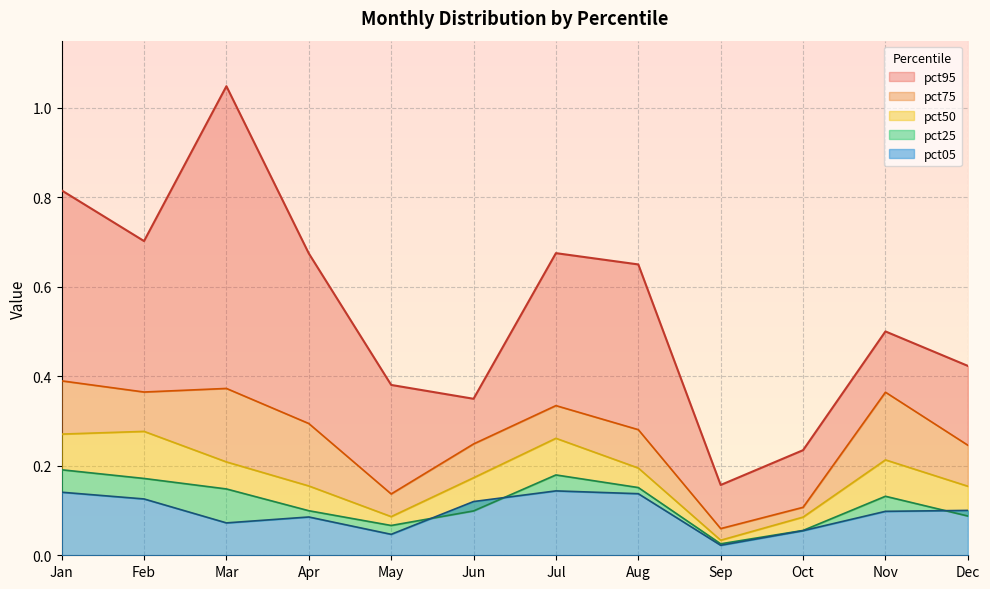

At which category does pct05 reach its first local valley?

Mar